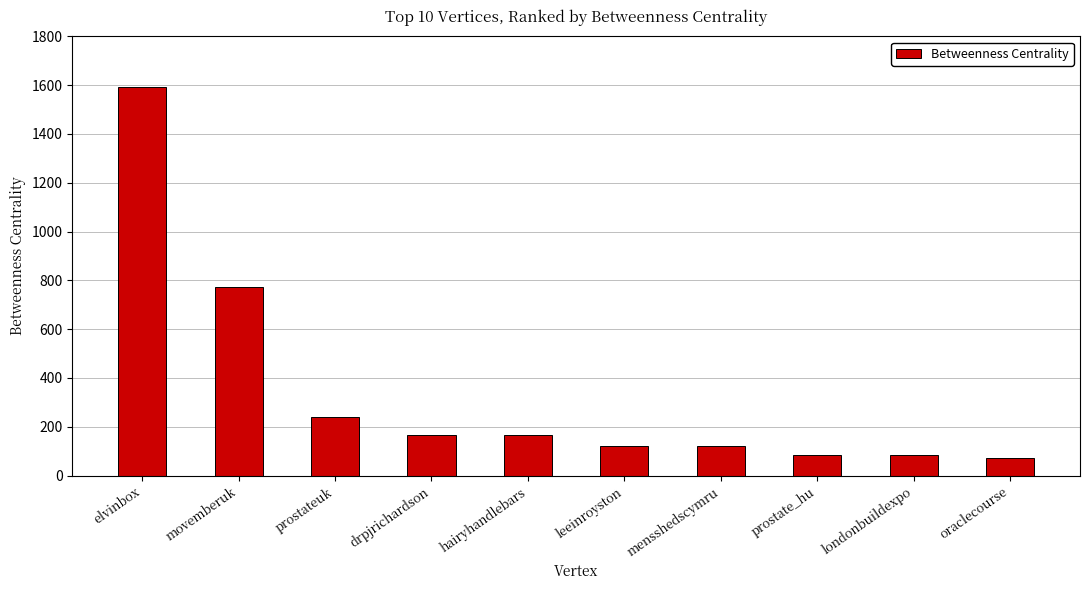

Which has a higher value, leeinroyston or prostate_hu?

leeinroyston